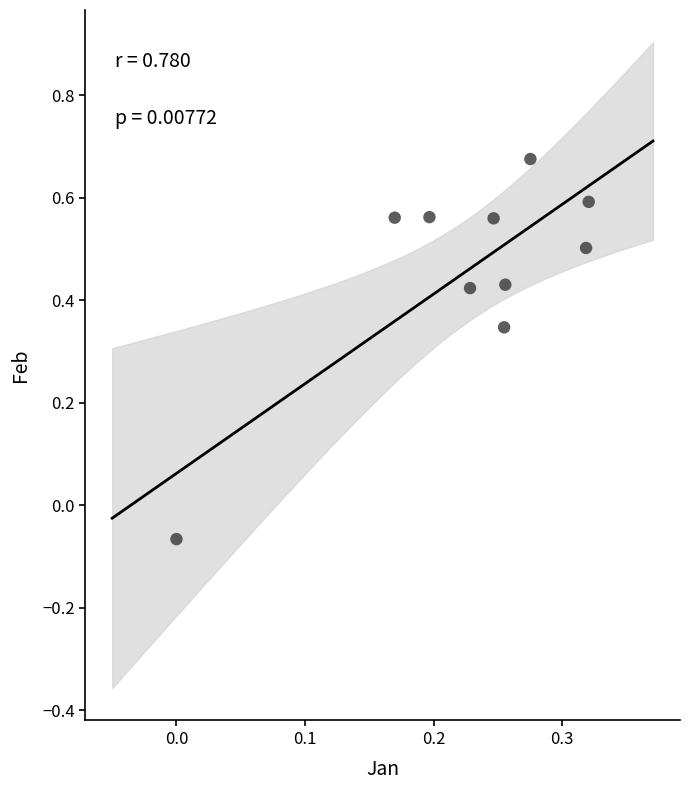

What is the average Y value?

0.5